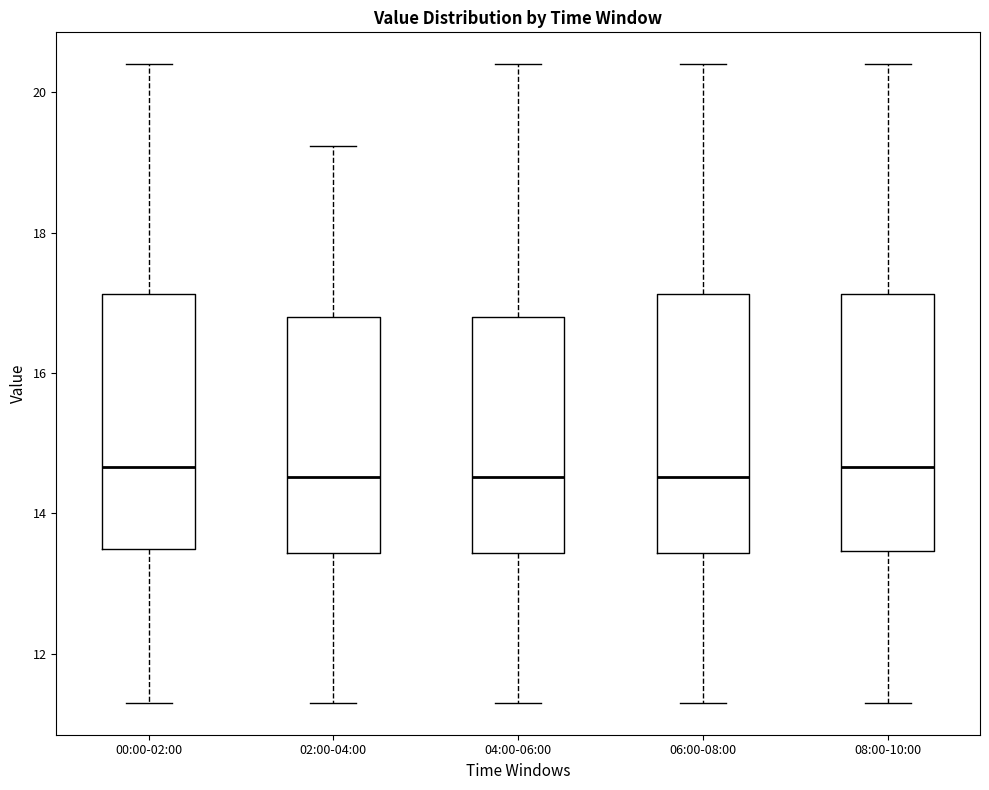

Reading left to right, read every box against the y-axis: the position of its median line, the range the box covers, and the ends of its whiskers. The values are not printed on the chart, so give them approximately, as read against the axis.

00:00-02:00: median 14.6, box 13.4 to 17.2, whiskers 11.4 to 20.4
02:00-04:00: median 14.6, box 13.4 to 16.8, whiskers 11.4 to 19.2
04:00-06:00: median 14.6, box 13.4 to 16.8, whiskers 11.4 to 20.4
06:00-08:00: median 14.6, box 13.4 to 17.2, whiskers 11.4 to 20.4
08:00-10:00: median 14.6, box 13.4 to 17.2, whiskers 11.4 to 20.4